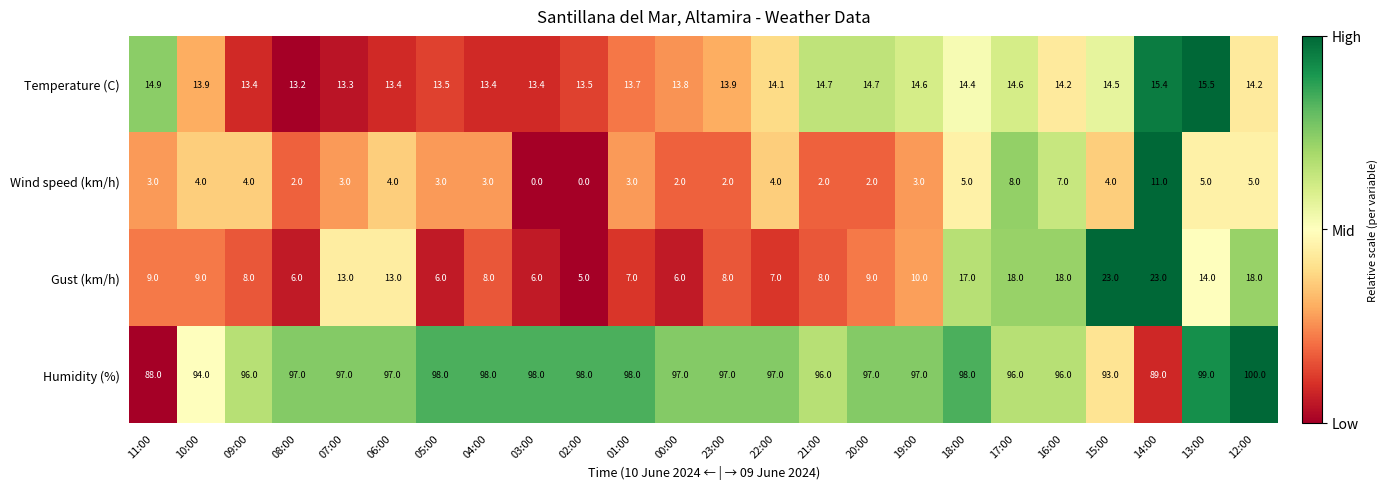

What is the difference between the maximum and minimum values in the Gust (km/h) series?

18.0